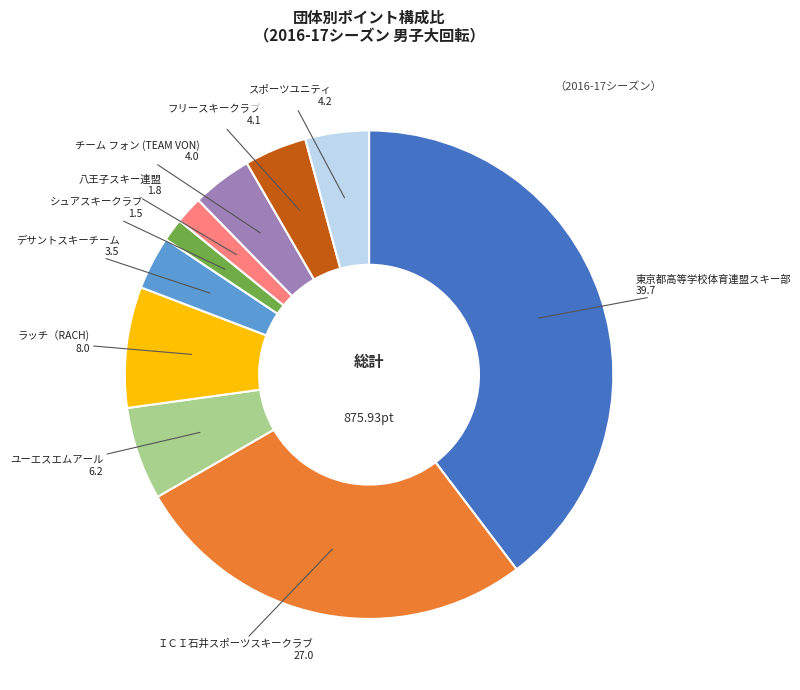

Do ユーエスエムアール and 八王子スキー連盟 together represent more than half of the pie?

No